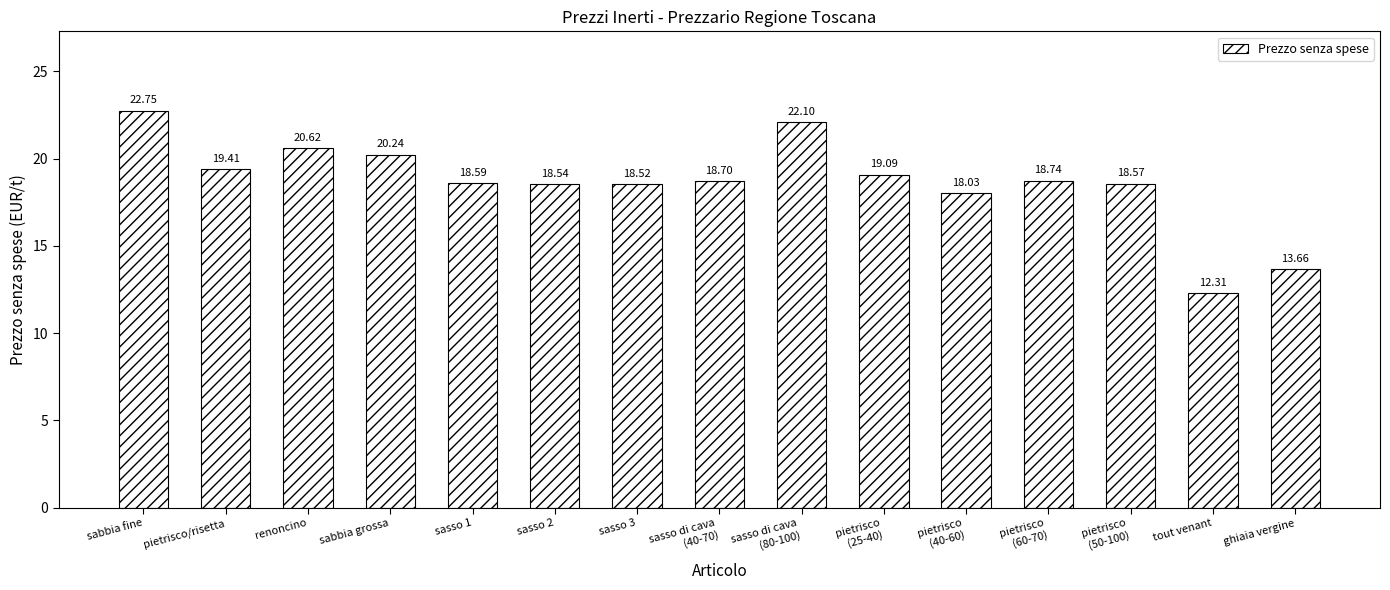

Reading right to left, extract all data points from this chart.

ghiaia vergine=13.7	tout venant=12.3	pietrisco
(50-100)=18.6	pietrisco
(60-70)=18.7	pietrisco
(40-60)=18.0	pietrisco
(25-40)=19.1	sasso di cava
(80-100)=22.1	sasso di cava
(40-70)=18.7	sasso 3=18.5	sasso 2=18.5	sasso 1=18.6	sabbia grossa=20.2	renoncino=20.6	pietrisco/risetta=19.4	sabbia fine=22.8